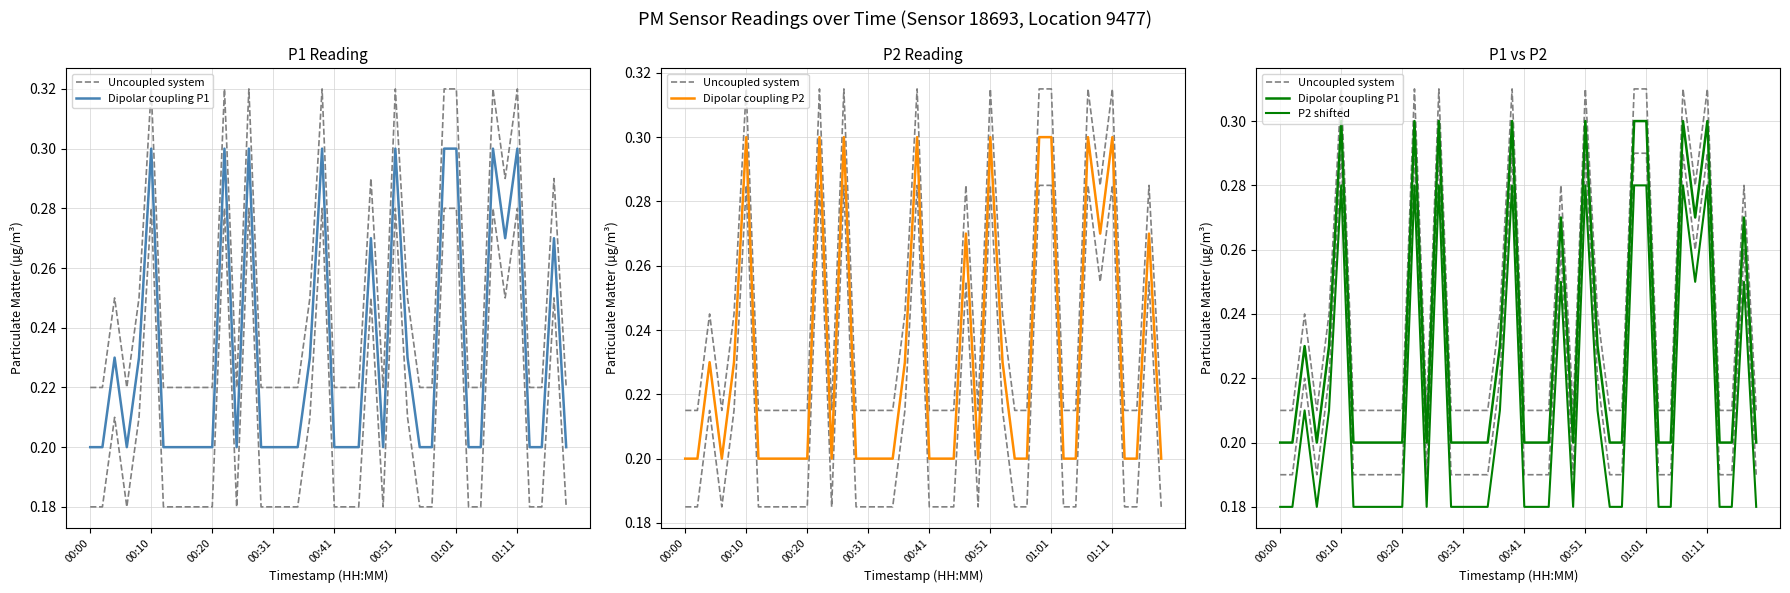

What is the highest value of the Dipolar coupling P2 series?

0.3